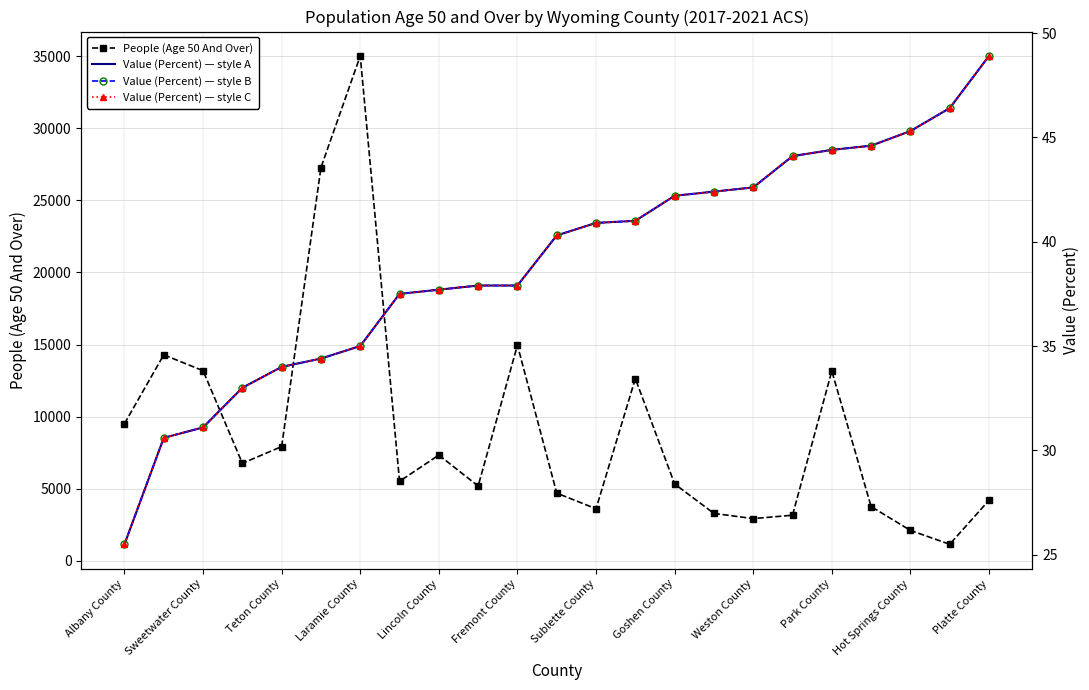

True or false: Value (Percent) - SLM style and Value (Percent) - LM style intersect in this chart.

False